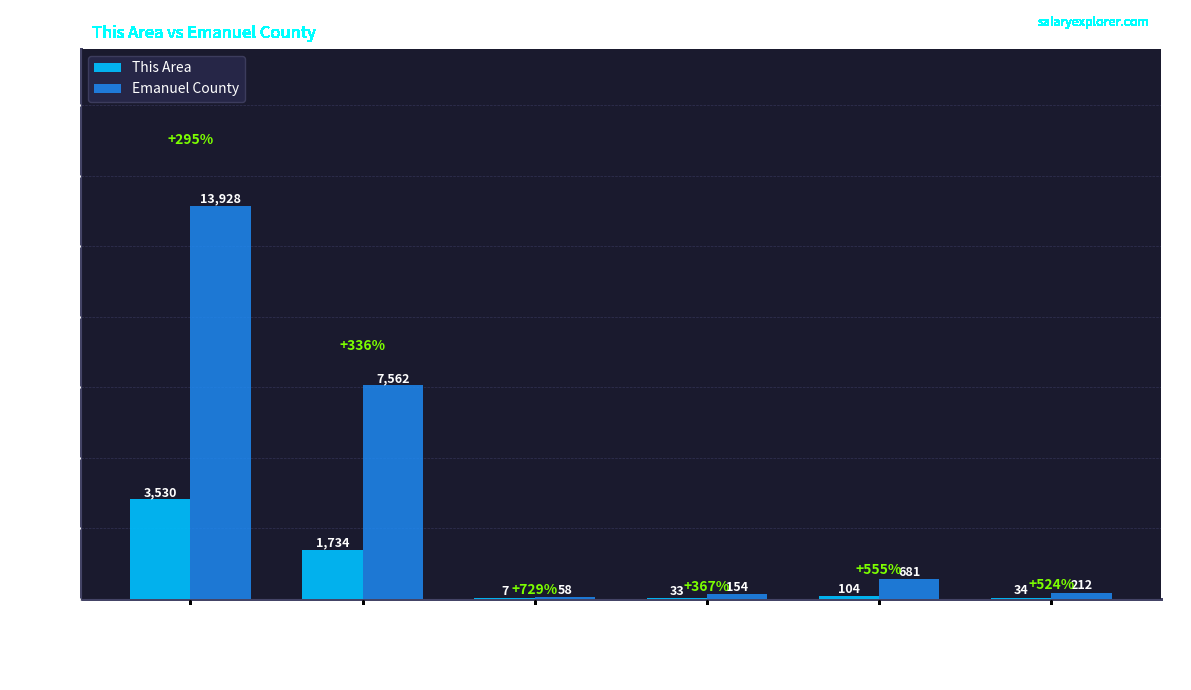

What is the maximum value for Emanuel County?

13928